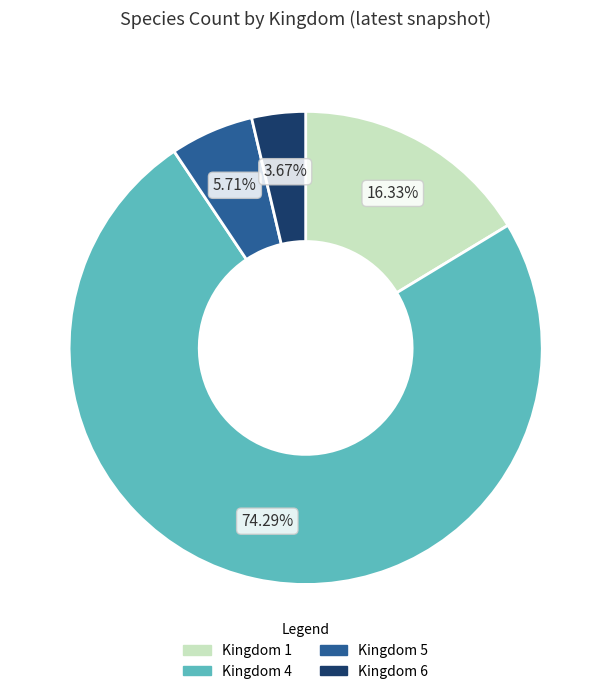

True or false: Kingdom 5 accounts for 6% of the total.

True